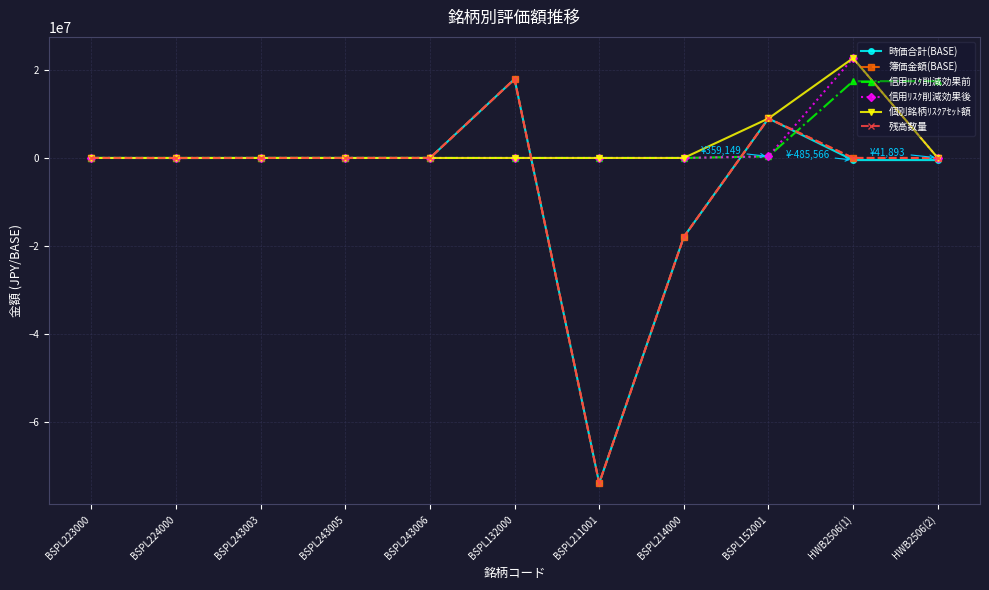

What is the value of the 時価合計(BASE) point at the 5th from the left?

-2844.0